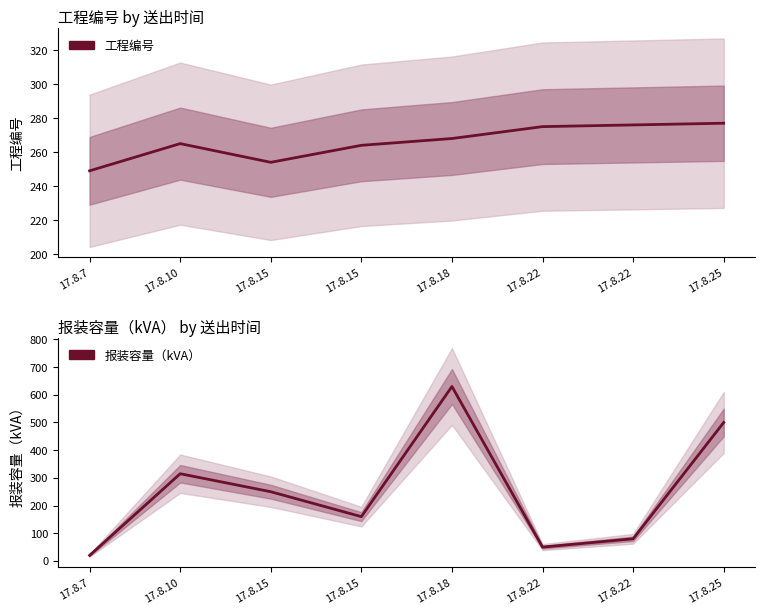

Between which two adjacent categories do 报装容量（kVA） and 工程编号 first intersect?

17.8.7 and 17.8.10